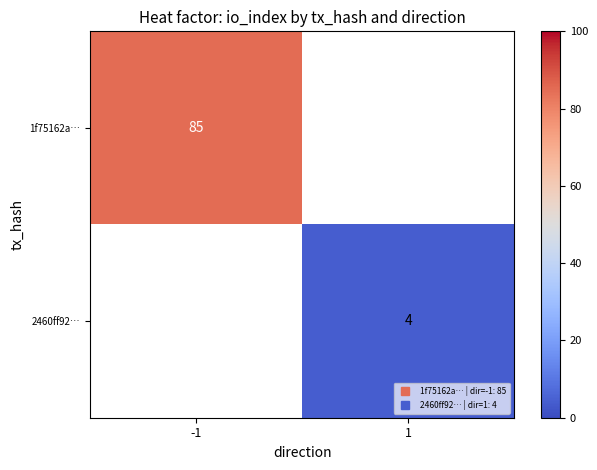

How many positive values does the 2460ff92… series have?

1